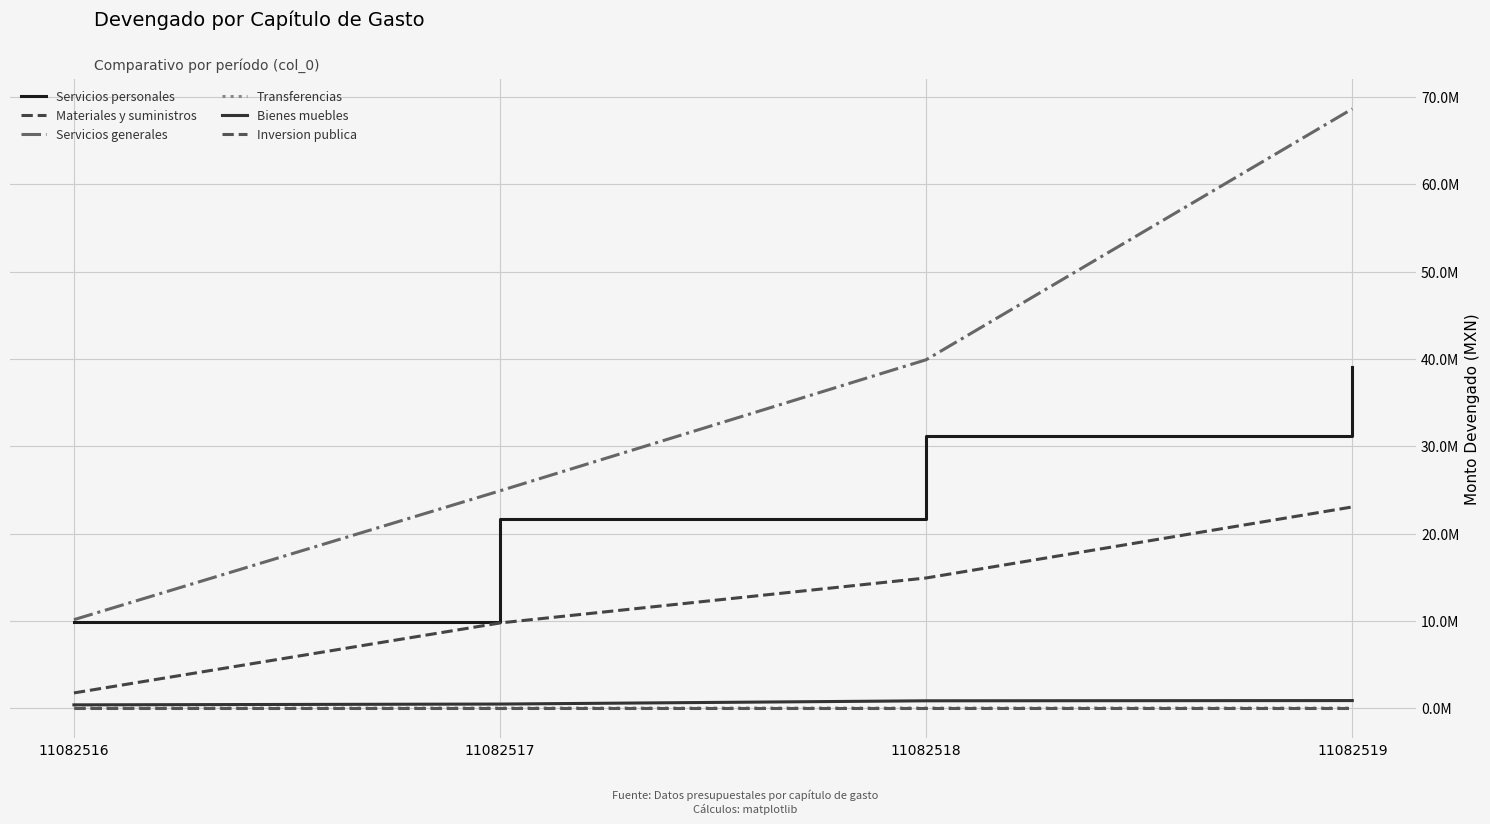

Rank the categories by Servicios personales value from highest to lowest.

11082519, 11082518, 11082517, 11082516